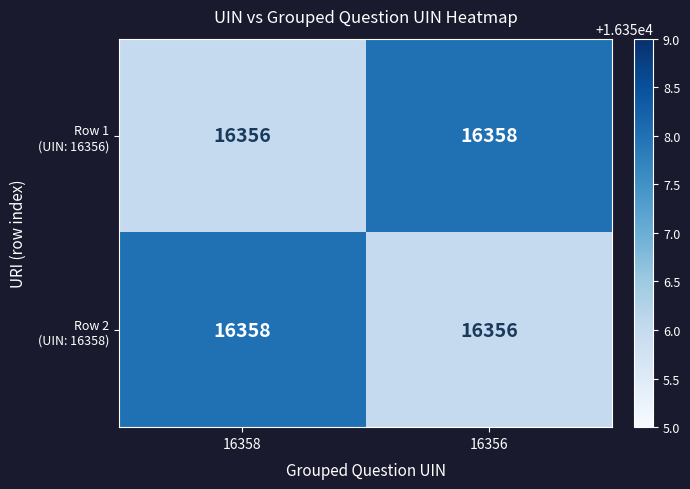

What is the minimum value shown in the chart?

16356